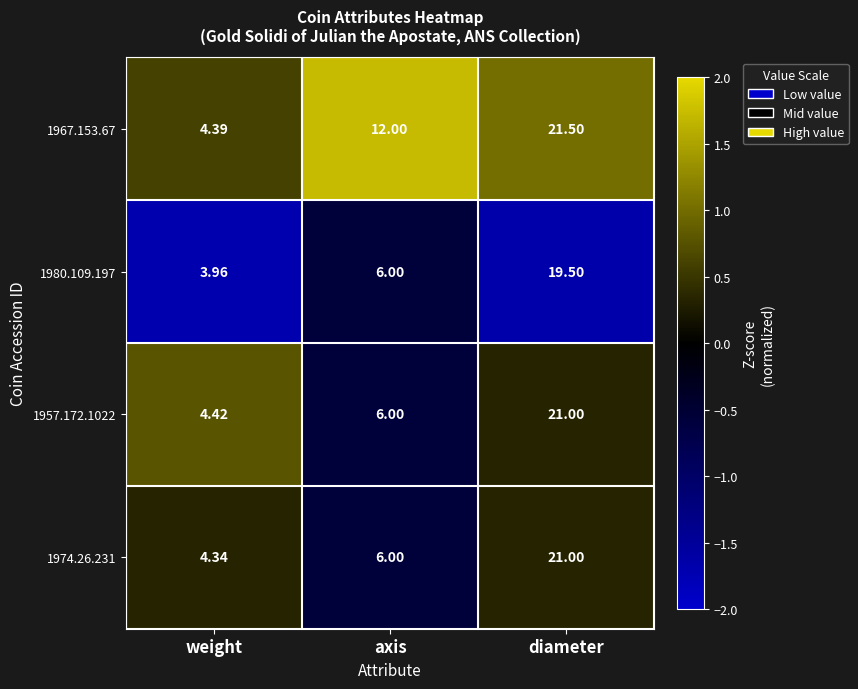

Which series changed the most between weight and axis?

1967.153.67